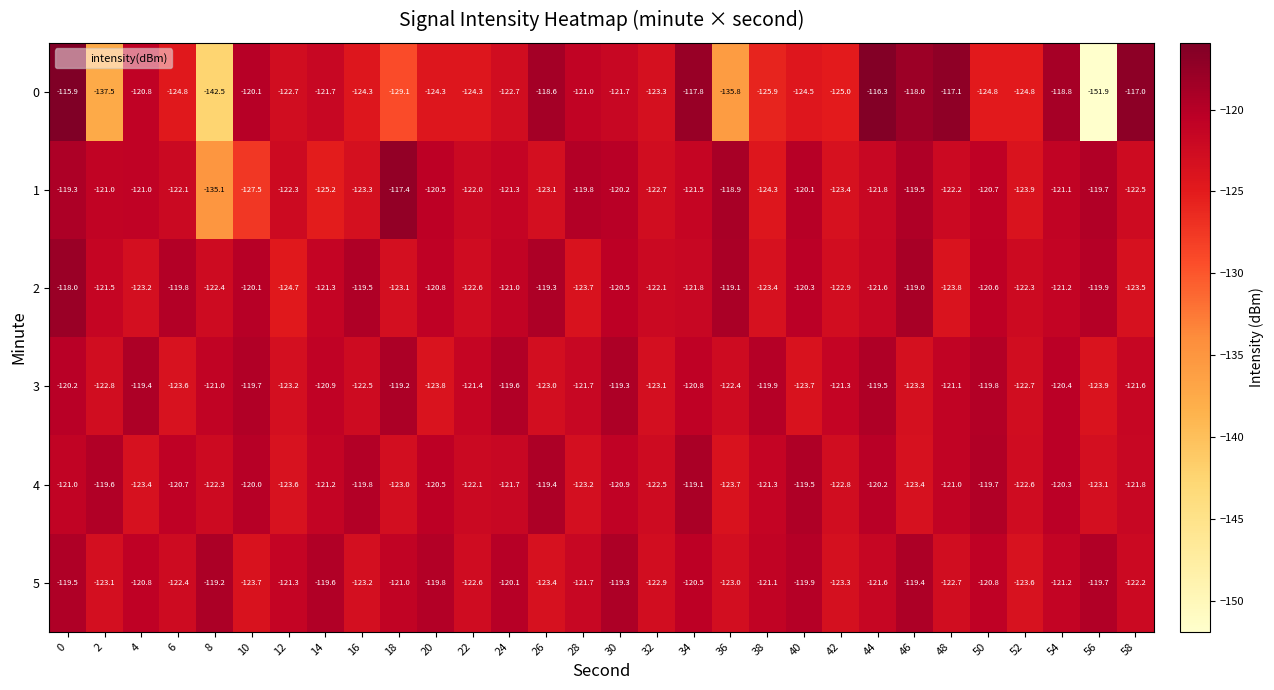

What is the greatest value displayed?

-115.9